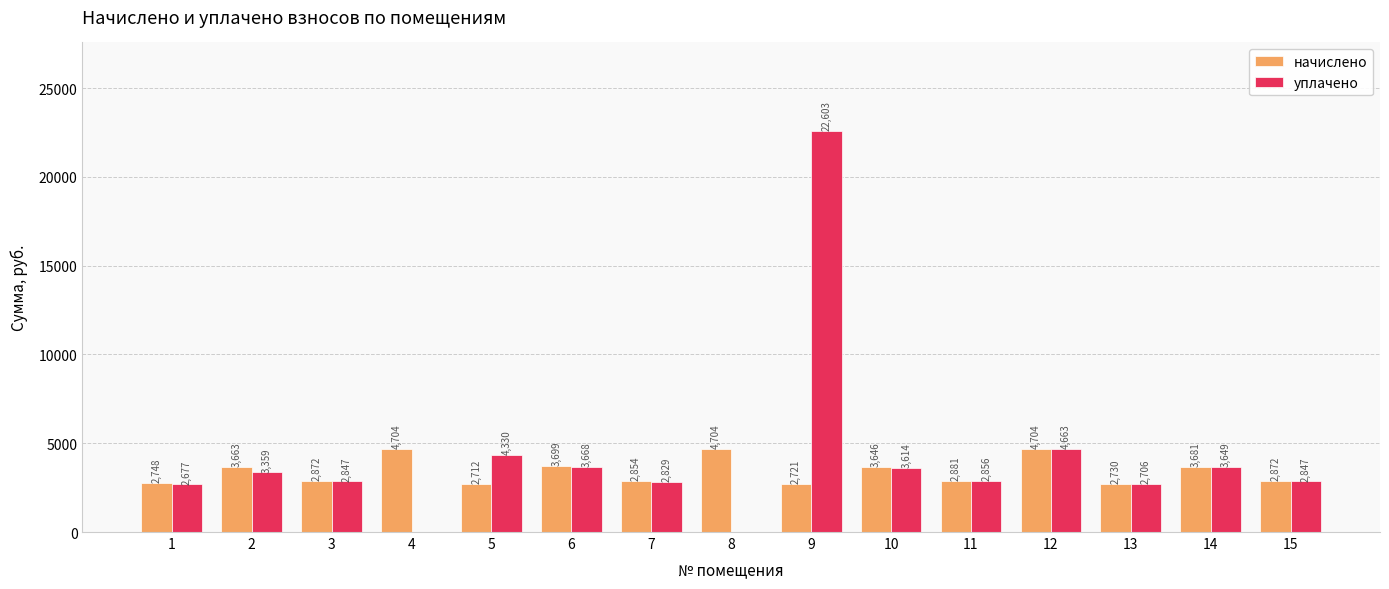

What is the total value across all series at 9?

25324.1